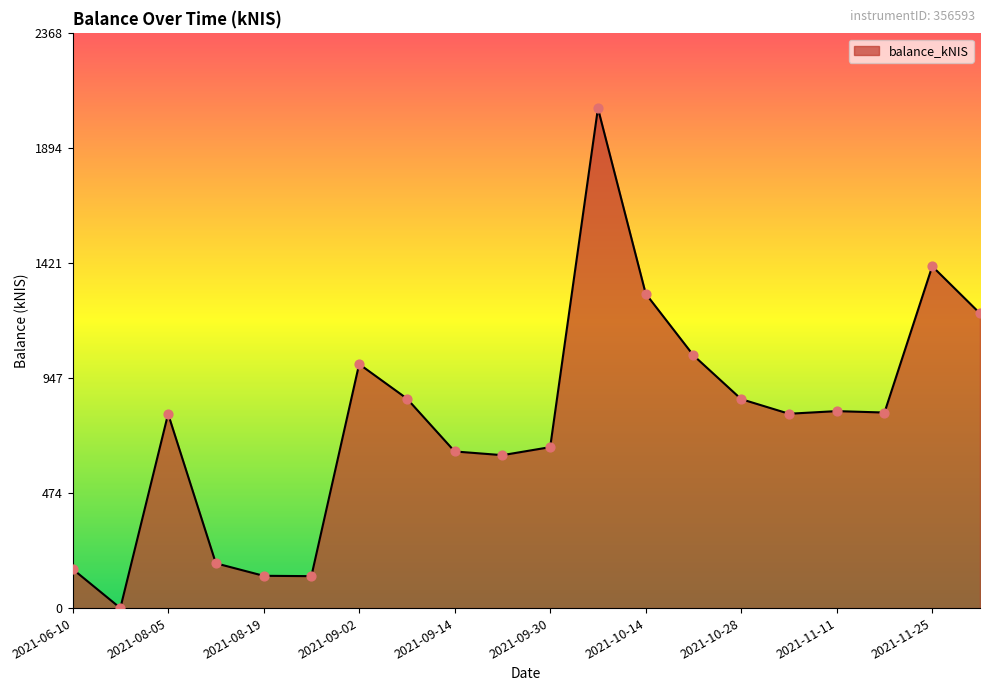

Does the chart have visible grid lines?

No